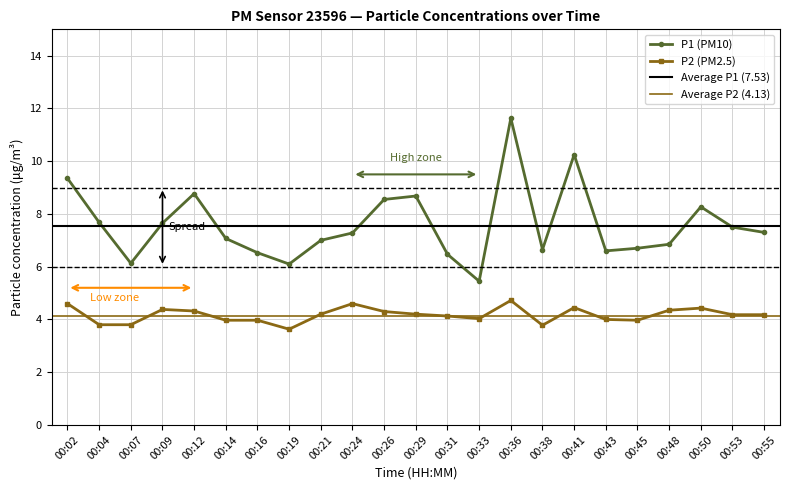

What is the highest value of the P1 series?

11.6